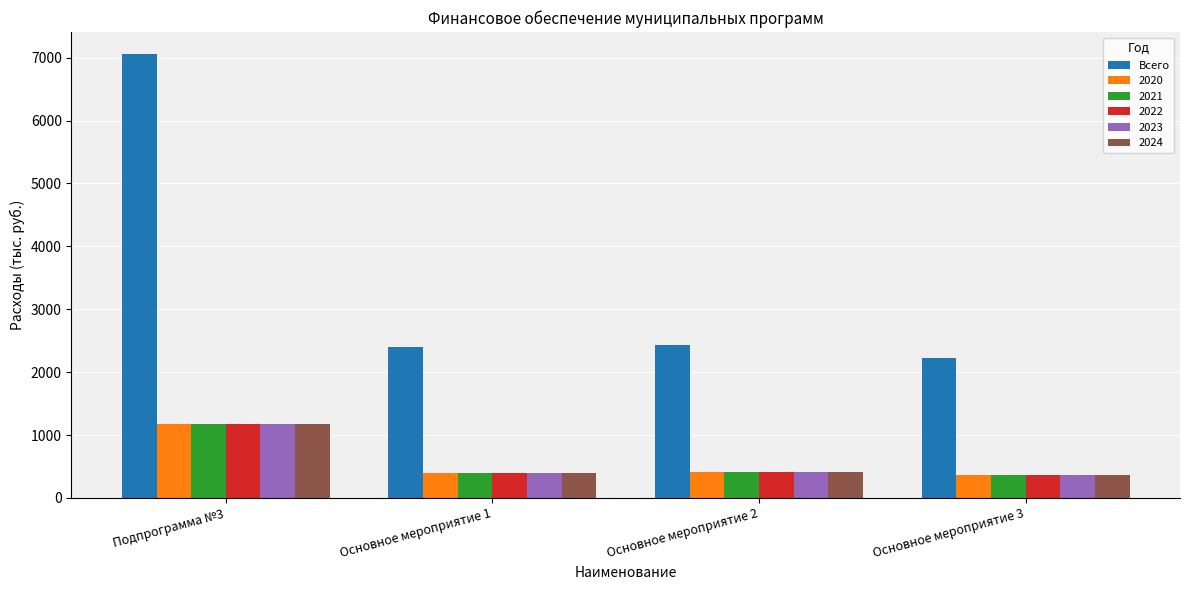

What is the minimum value for 2024?

371